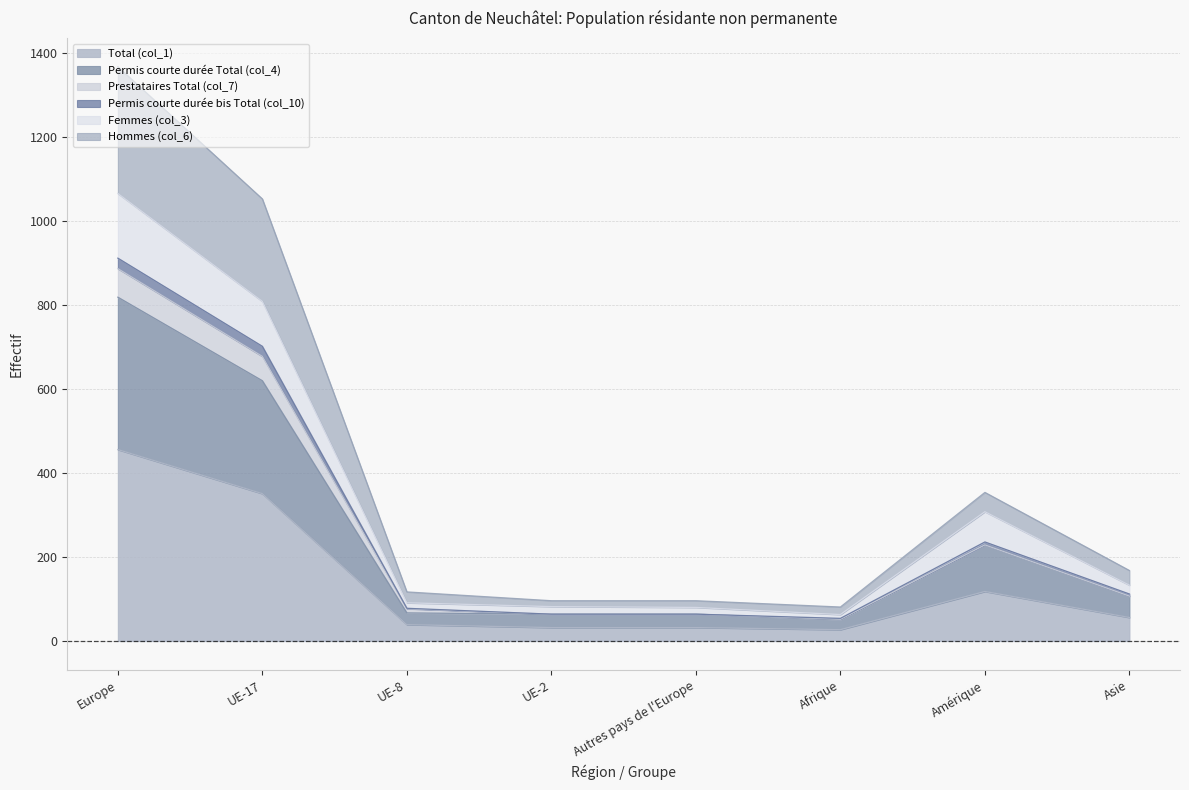

At which label does Total (col_1) reach its peak?

Europe